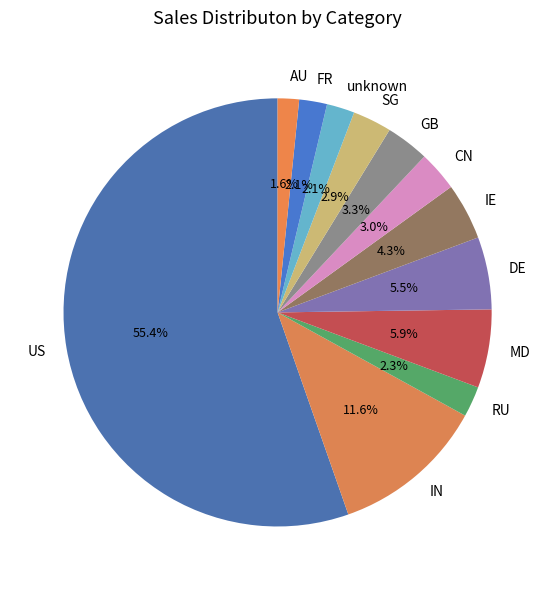

To the nearest percent, what is the average slice percentage?

8%